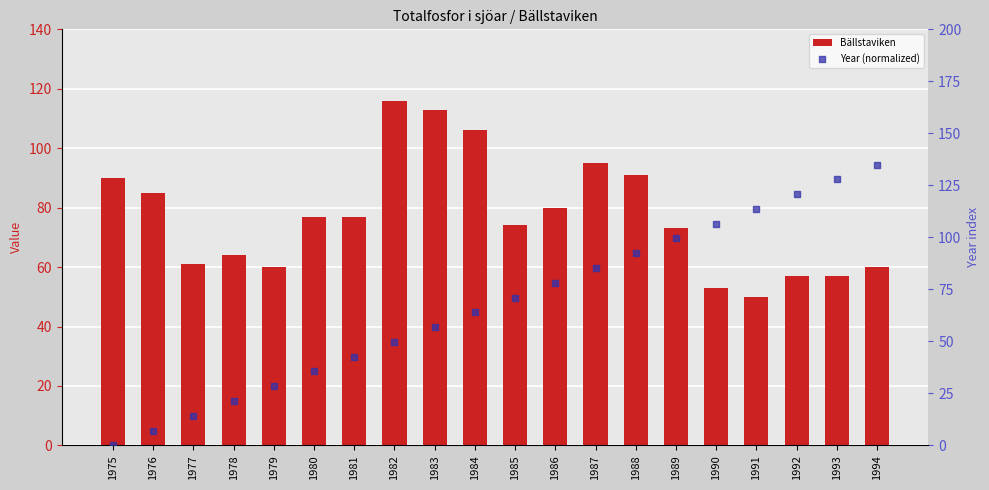

Which series has the widest spread of Y values?

Year (normalized)